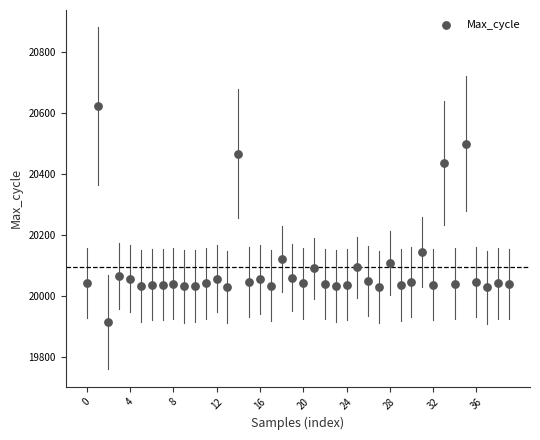

What is the range of Y values (max minus min)?

709